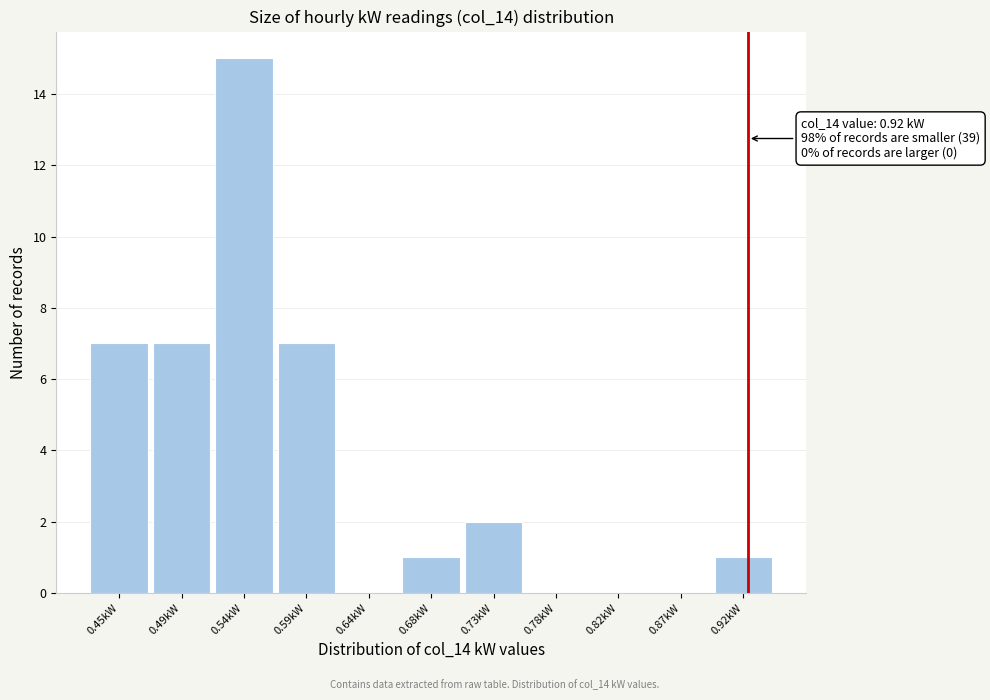

Over which range of the x-axis is the bar tallest?

0.515 to 0.565